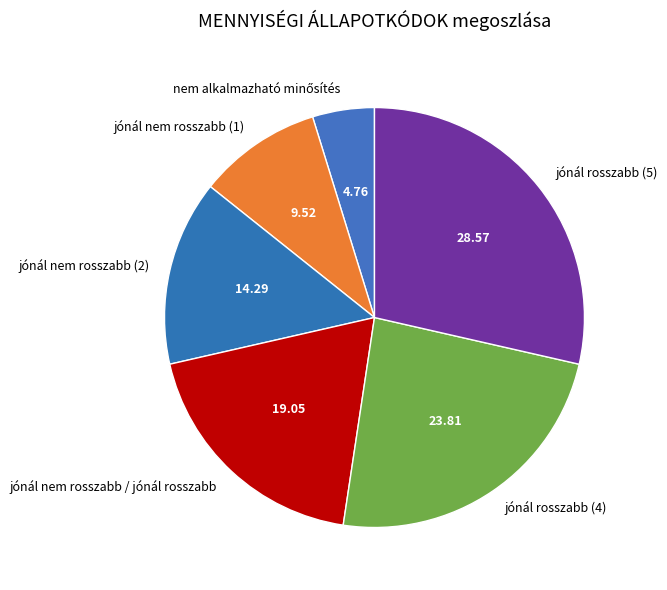

Which category has the biggest portion of the pie?

jónál rosszabb (5)